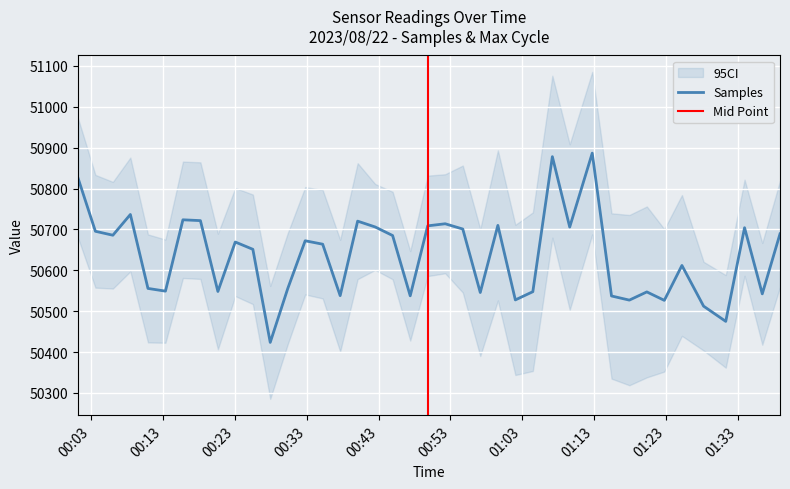

Is it true that the value at 2023/08/22 00:27:55 is 80295.5?

False